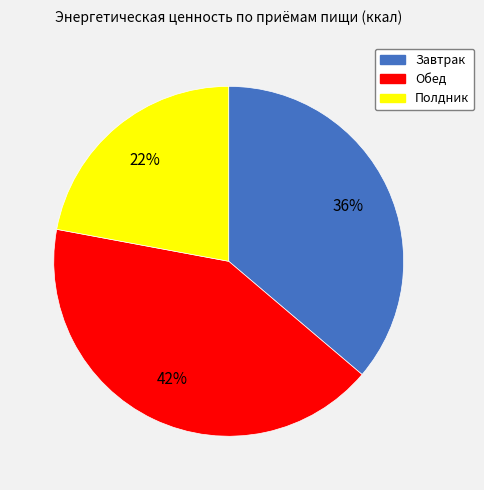

Rank the categories by value from highest to lowest.

Обед, Завтрак, Полдник